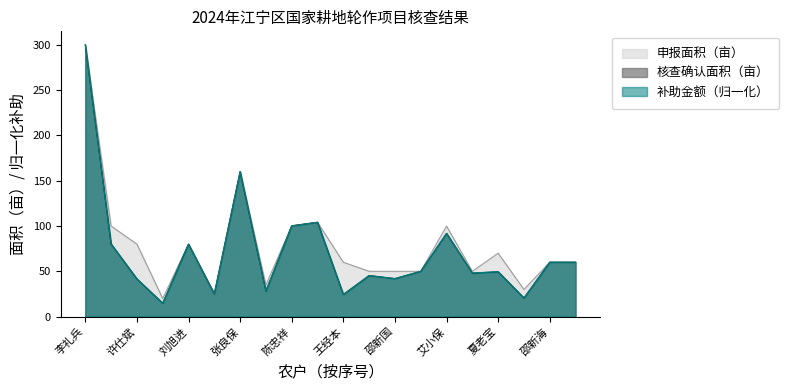

Reading right to left, transcribe all the data shown in this chart.

申报面积（亩）: 吴贤峰=60.0	邵新海=60.0	徐志才=30.0	夏老宝=70.0	张叶海=50.0	艾小保=100.0	徐庆贵=50.0	邵新国=50.0	陶建旭=50.0	王经本=60.0	尚合春=104.1	陈忠祥=100.2	蔡家新=35.0	张良保=160.0	邱成林=25.0	刘旭进=80.0	张纪元=20.0	许仕斌=80.0	孙福燕=100.0	李礼兵=300.0
核查确认面积（亩）: 吴贤峰=60.0	邵新海=60.0	徐志才=20.5	夏老宝=49.5	张叶海=48.0	艾小保=91.9	徐庆贵=50.0	邵新国=41.9	陶建旭=45.3	王经本=24.4	尚合春=104.1	陈忠祥=100.2	蔡家新=28.2	张良保=160.0	邱成林=25.0	刘旭进=80.0	张纪元=14.7	许仕斌=41.6	孙福燕=80.1	李礼兵=300.0
补助金额（元）: 吴贤峰=60.0	邵新海=60.0	徐志才=20.5	夏老宝=49.5	张叶海=48.0	艾小保=91.9	徐庆贵=50.0	邵新国=41.9	陶建旭=45.3	王经本=24.4	尚合春=104.1	陈忠祥=100.2	蔡家新=28.2	张良保=160.0	邱成林=25.0	刘旭进=80.0	张纪元=14.7	许仕斌=41.6	孙福燕=80.1	李礼兵=300.0